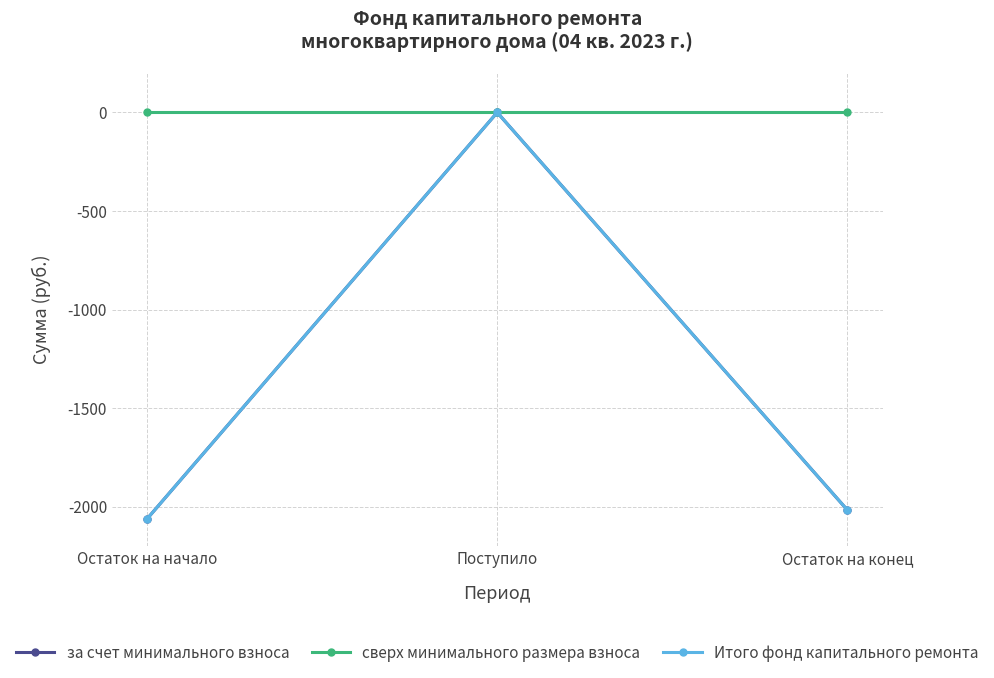

Between Остаток на начало and Остаток на конец, which is larger?

Остаток на конец